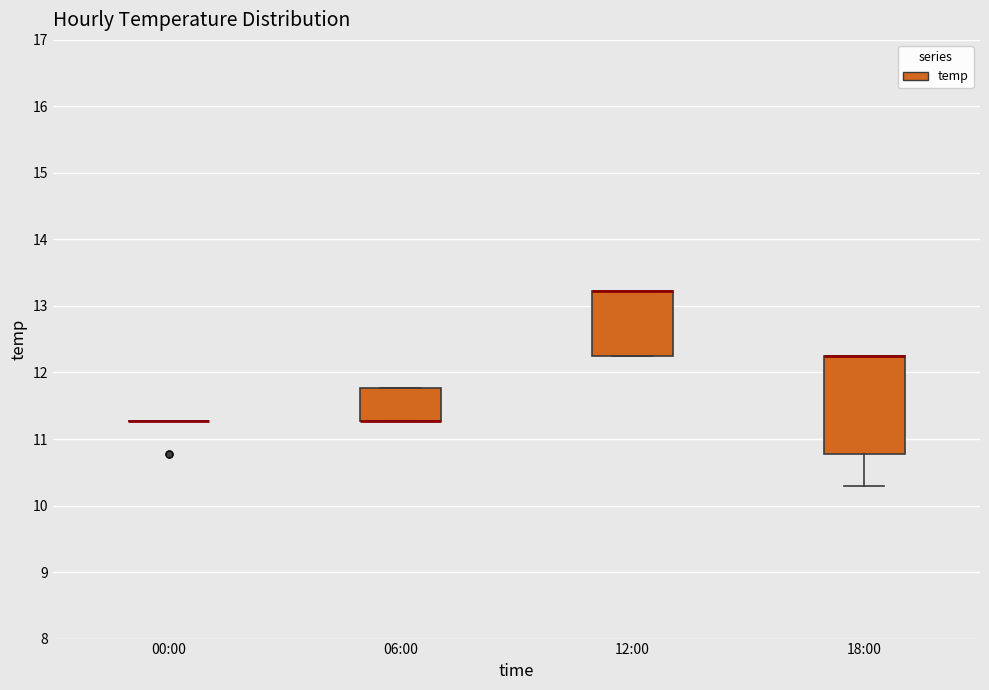

Where is the upper edge of the box for 12:00 on the y-axis? The values are not printed on the chart, so give them approximately, as read against the axis.

13.2